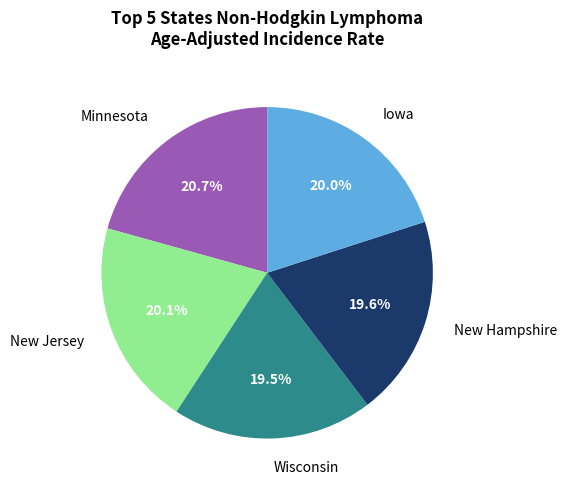

Combined, what portion of the pie is Iowa and Minnesota?

40.7%